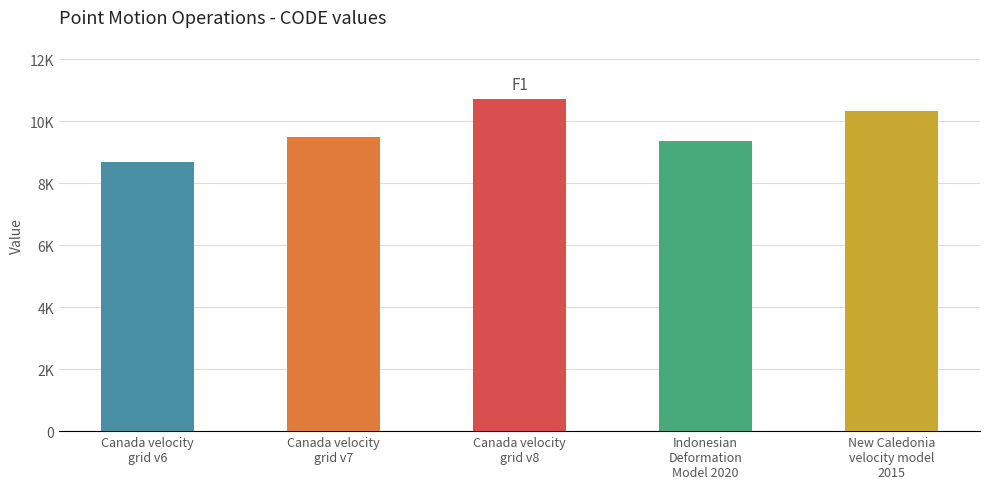

At which label does the data first exceed 9483?

Canada velocity
grid v8